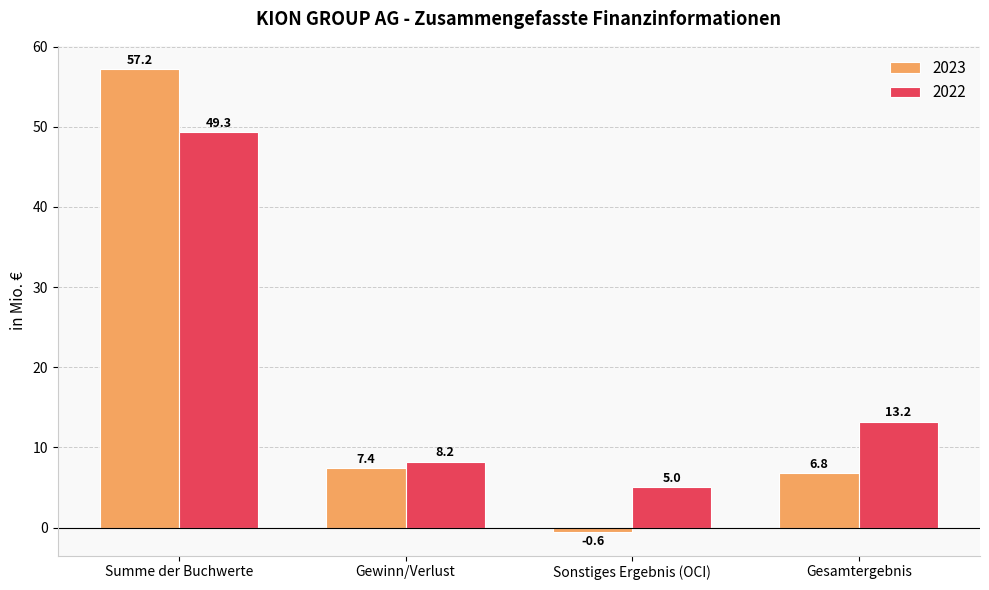

How many data points in 2023 are less than 7?

2